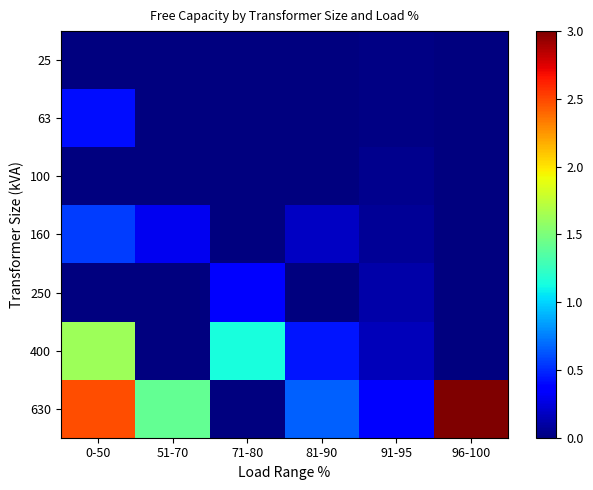

Which series has the widest spread of values?

630